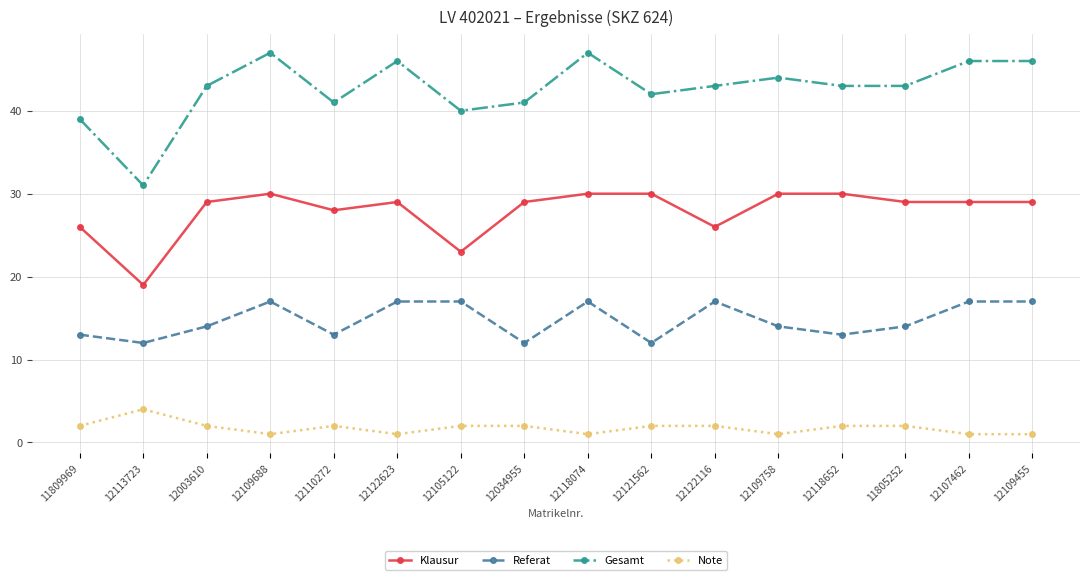

Reading left to right, what are all the values shown in this chart?

Klausur: 26	19	29	30	28	29	23	29	30	30	26	30	30	29	29	29
Referat: 13	12	14	17	13	17	17	12	17	12	17	14	13	14	17	17
Gesamt: 39	31	43	47	41	46	40	41	47	42	43	44	43	43	46	46
Note: 2	4	2	1	2	1	2	2	1	2	2	1	2	2	1	1